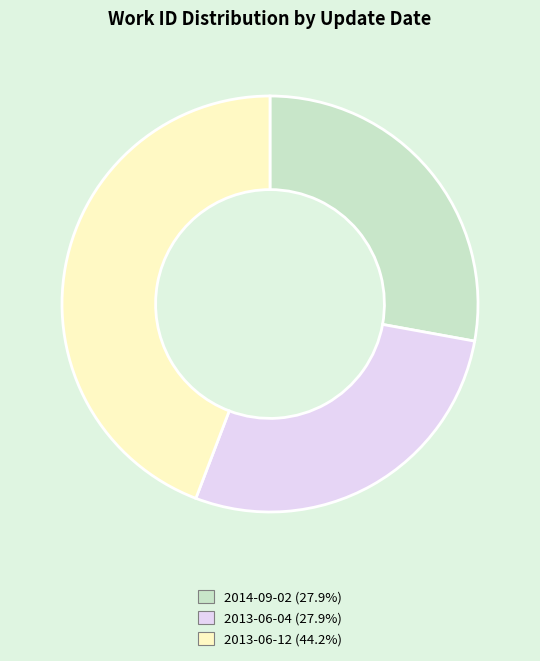

Is the sum of 2014-09-02 and 2013-06-12 greater than half?

Yes